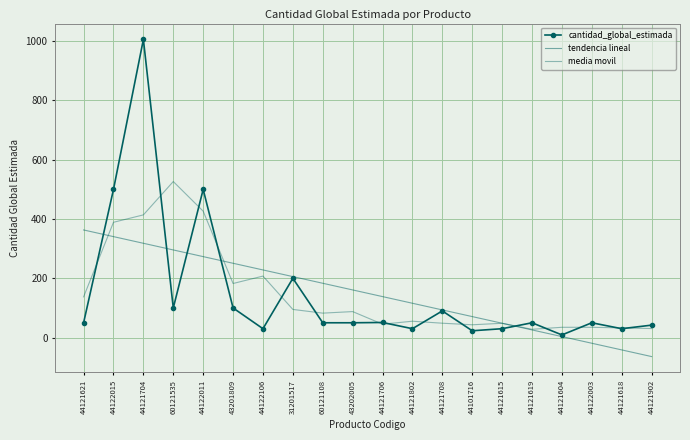

What is the value of the tendencia lineal point at the 12th from the left?

115.8